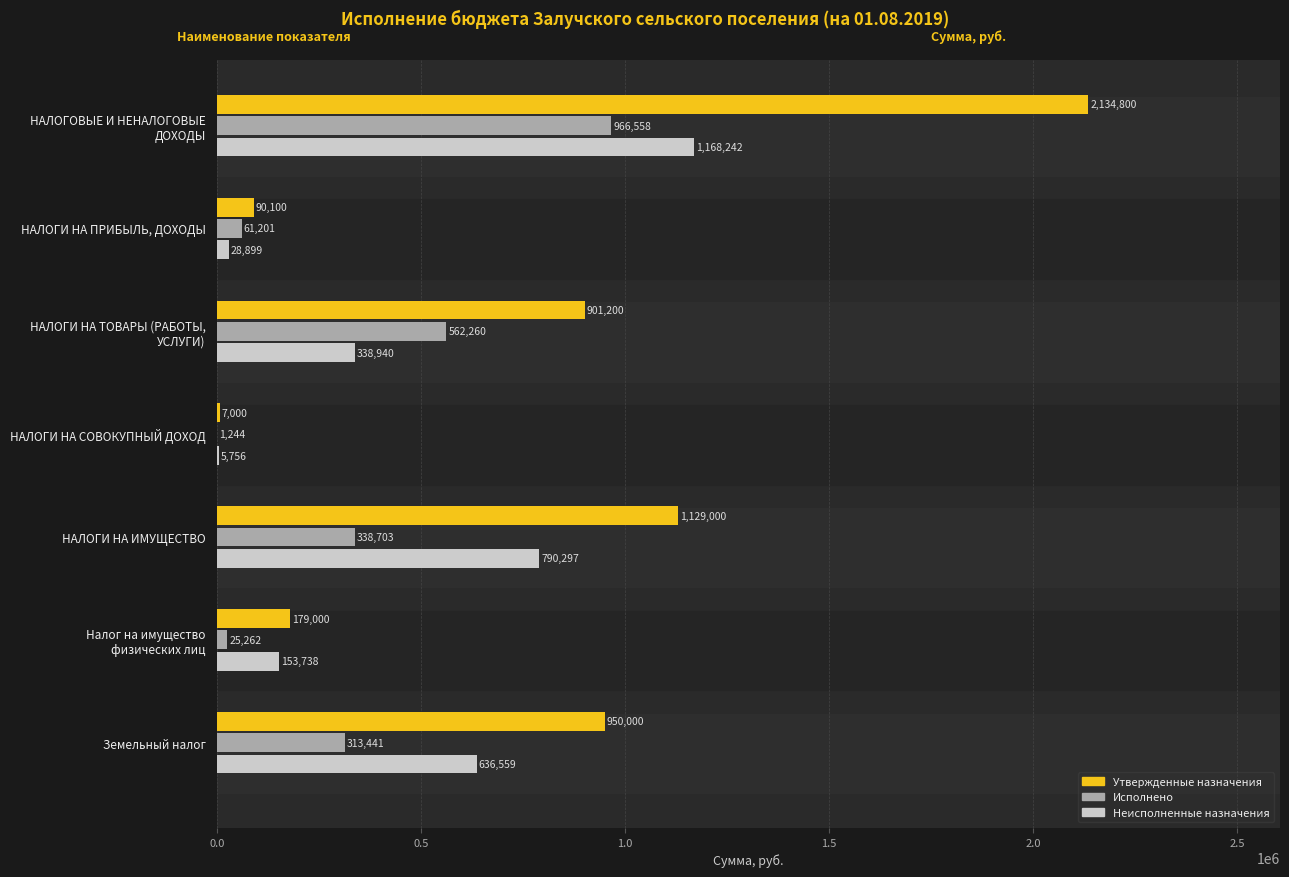

What is the sum of all Утвержденные назначения values?

5391100.0